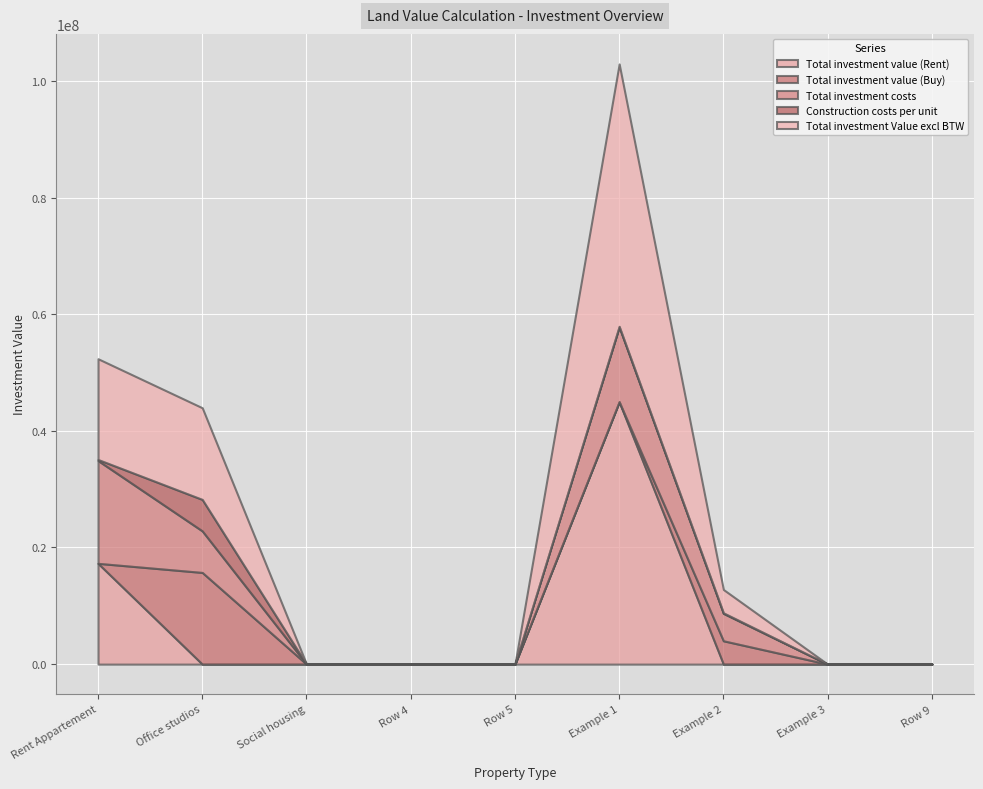

Is the value of Total investment Value excl BTW at Example 2 greater than the value of Construction costs per unit at Social housing?

Yes